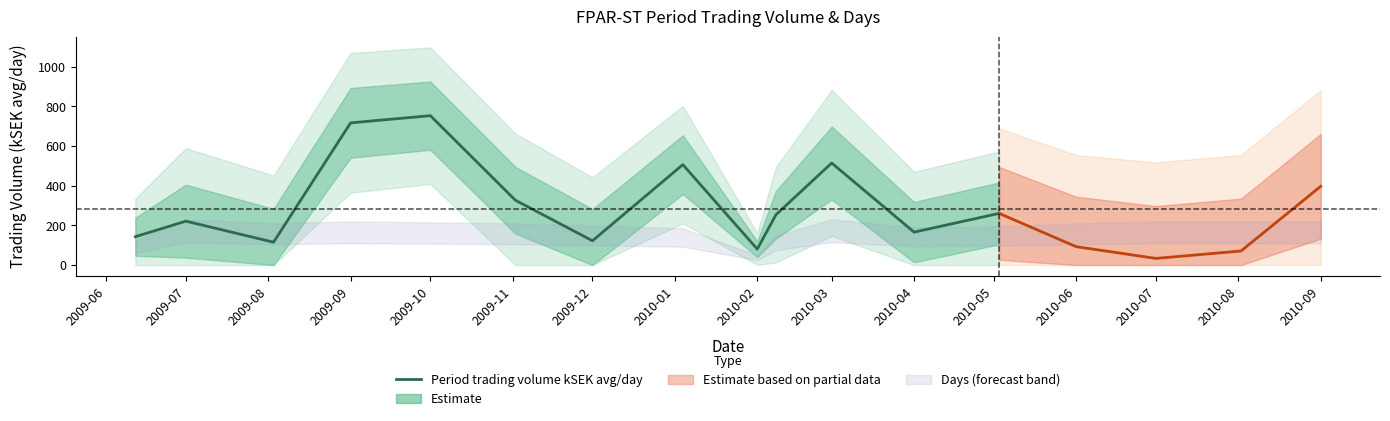

What is the greatest value displayed?

753.1